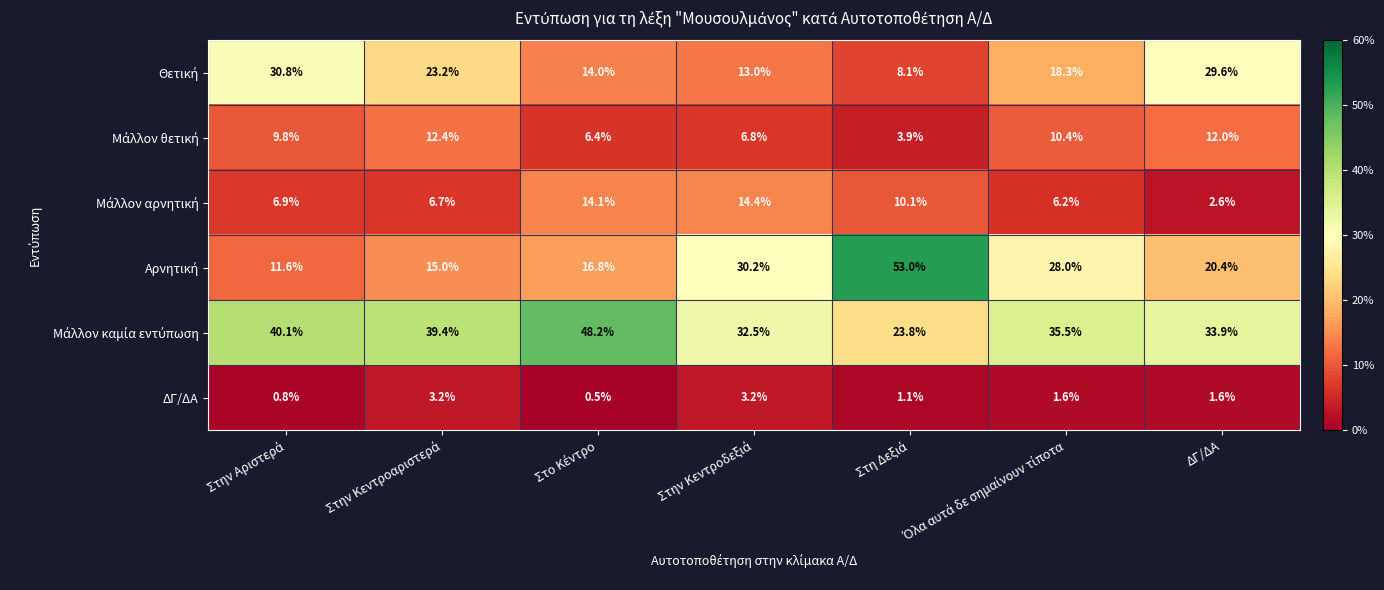

What is the minimum value shown in the chart?

0.5